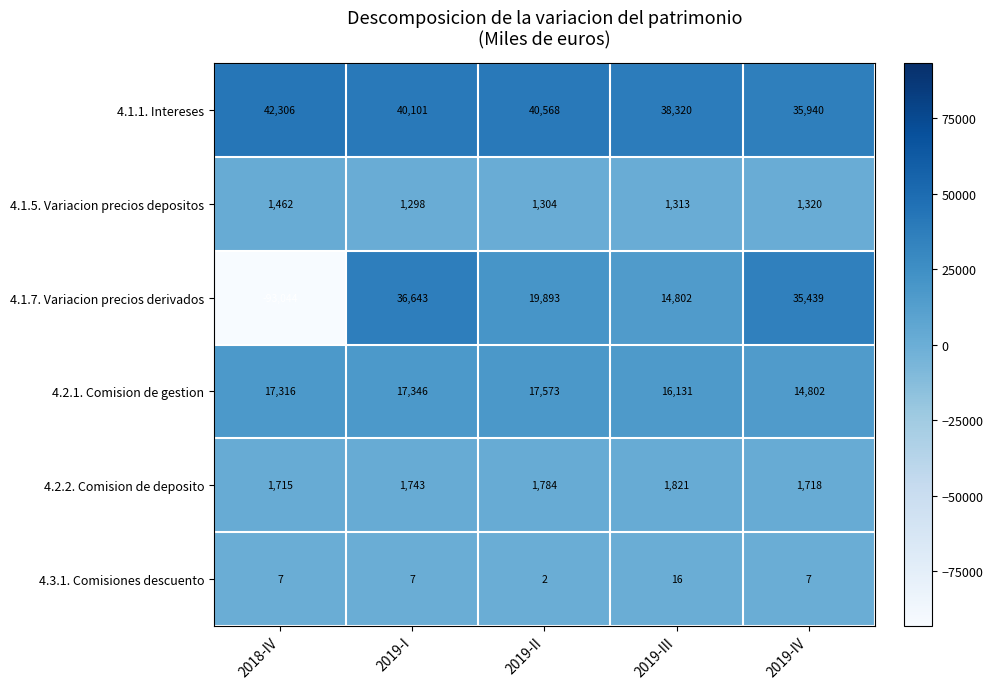

What is the difference between the maximum and minimum values in the 4.1.5. Variacion precios depositos series?

164